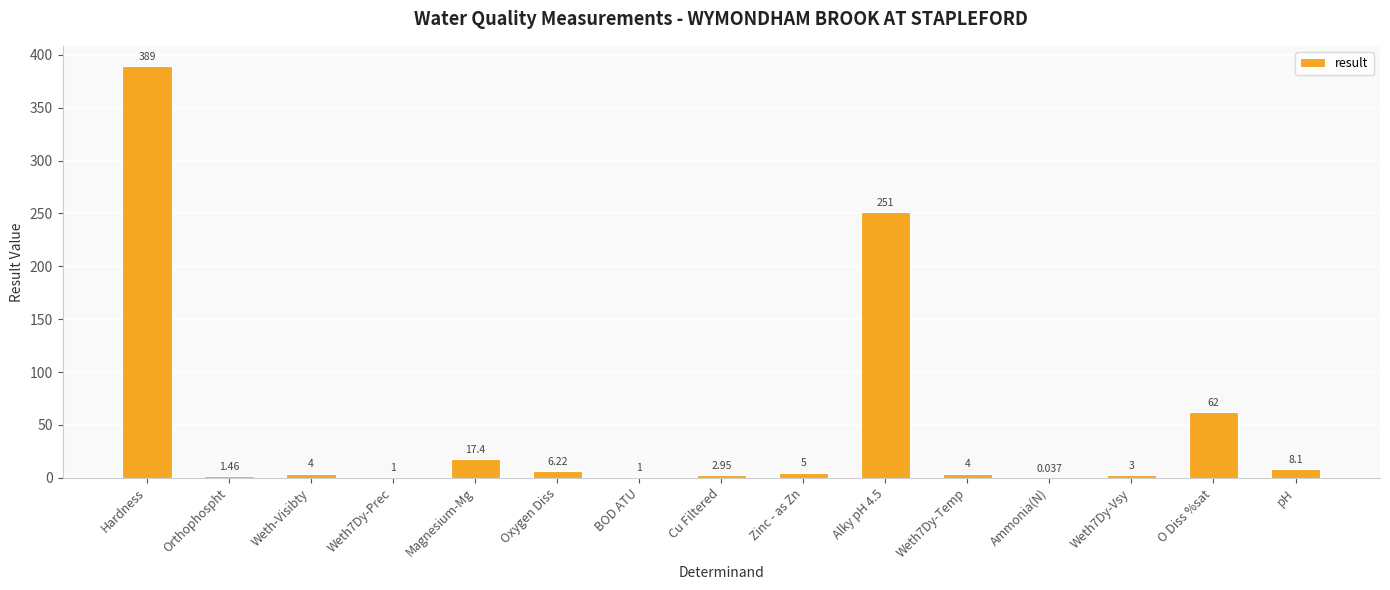

Between Zinc - as Zn and Cu Filtered, which is larger?

Zinc - as Zn